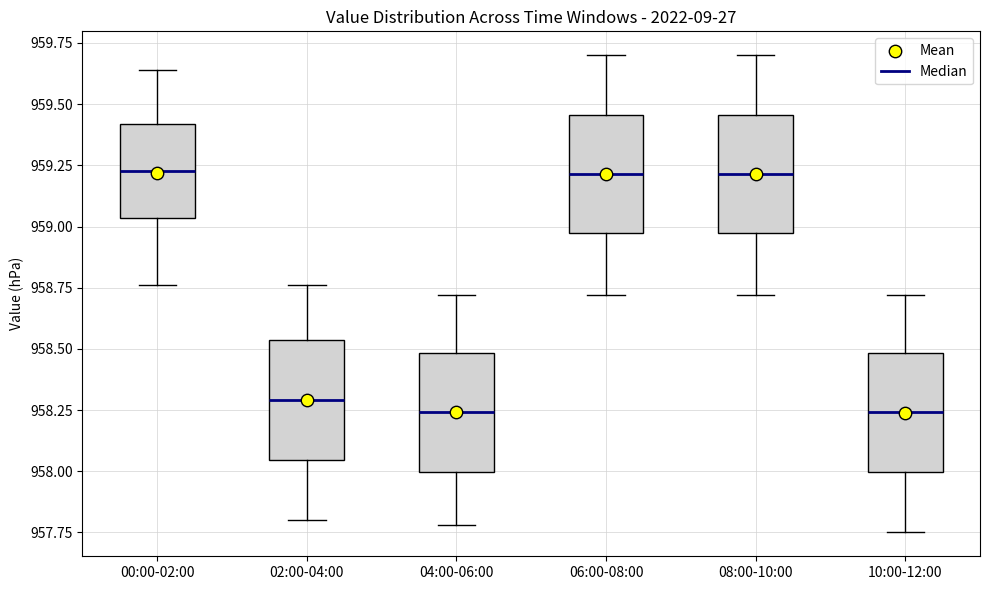

Reading left to right, read every box against the y-axis: the position of its median line, the range the box covers, and the ends of its whiskers. The values are not printed on the chart, so give them approximately, as read against the axis.

00:00-02:00: median 959.25, box 959.05 to 959.40, whiskers 958.75 to 959.65
02:00-04:00: median 958.30, box 958.05 to 958.55, whiskers 957.80 to 958.75
04:00-06:00: median 958.25, box 958.00 to 958.50, whiskers 957.80 to 958.70
06:00-08:00: median 959.20, box 958.95 to 959.45, whiskers 958.70 to 959.70
08:00-10:00: median 959.20, box 958.95 to 959.45, whiskers 958.70 to 959.70
10:00-12:00: median 958.25, box 958.00 to 958.50, whiskers 957.75 to 958.70